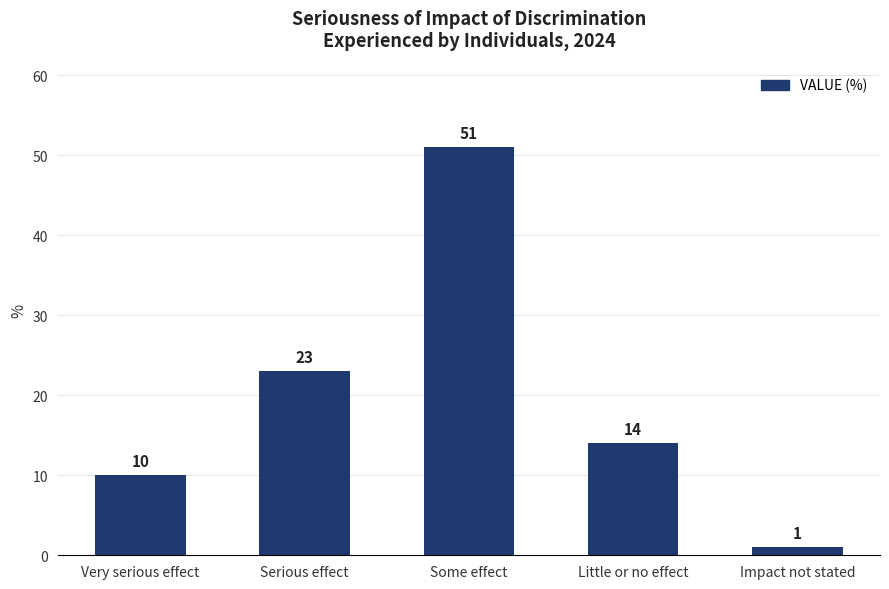

What is the value of the 1st bar from the left?

10